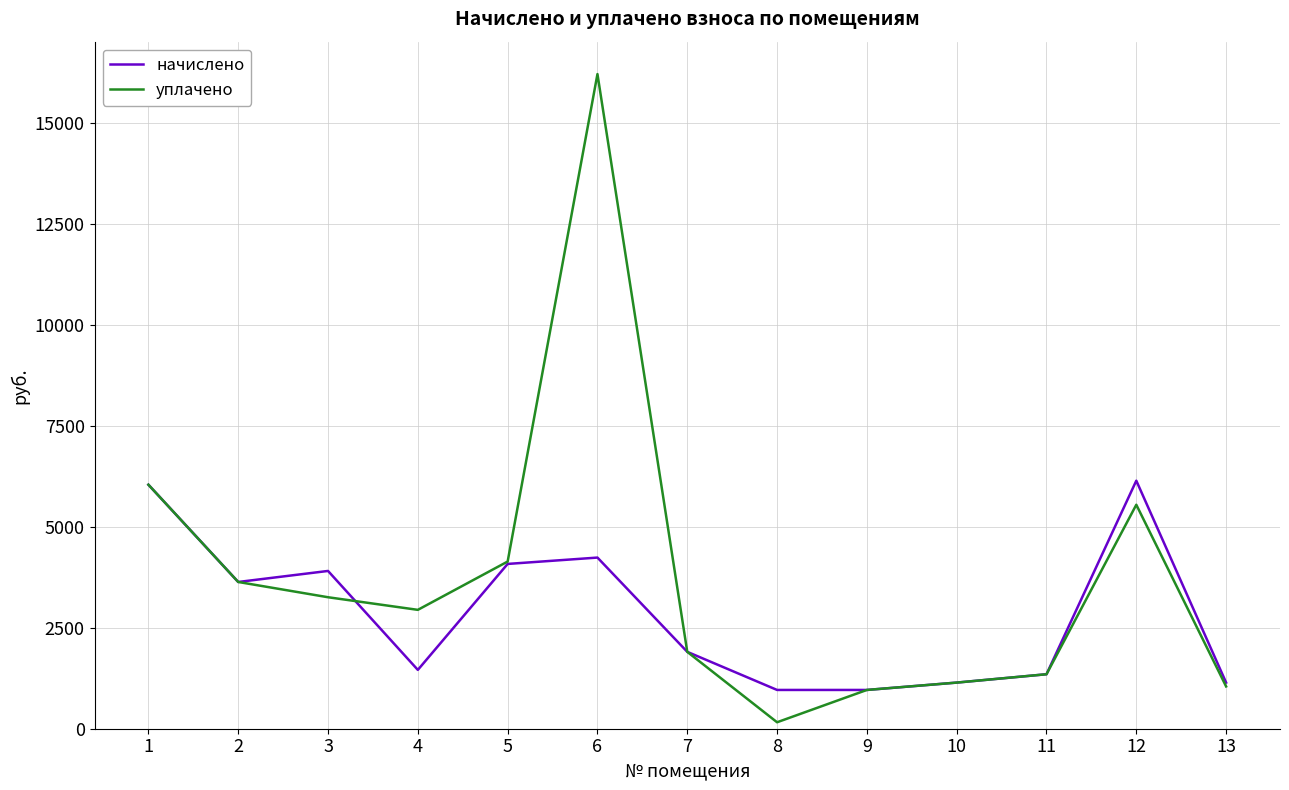

In уплачено, how many points are lower than both neighbors (excluding endpoints)?

2